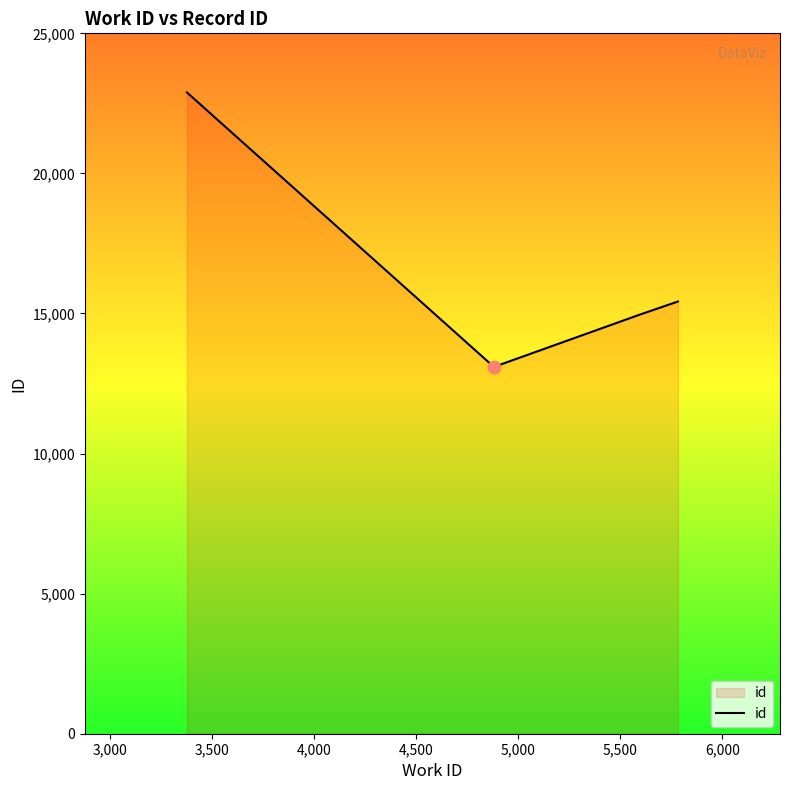

What is the maximum value shown in the chart?

22890